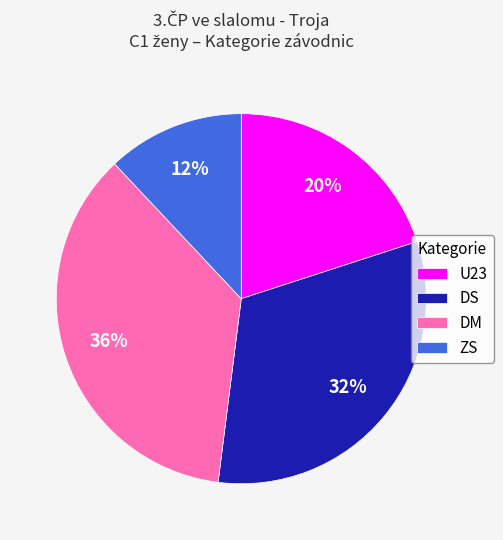

To the nearest percent, what is the combined percentage of DM and DS?

68%